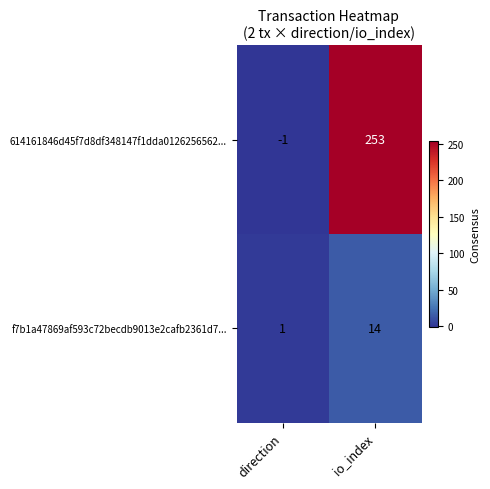

What is the average value of the f7b1a47869af593c72becdb9013e2cafb2361d7... series?

8